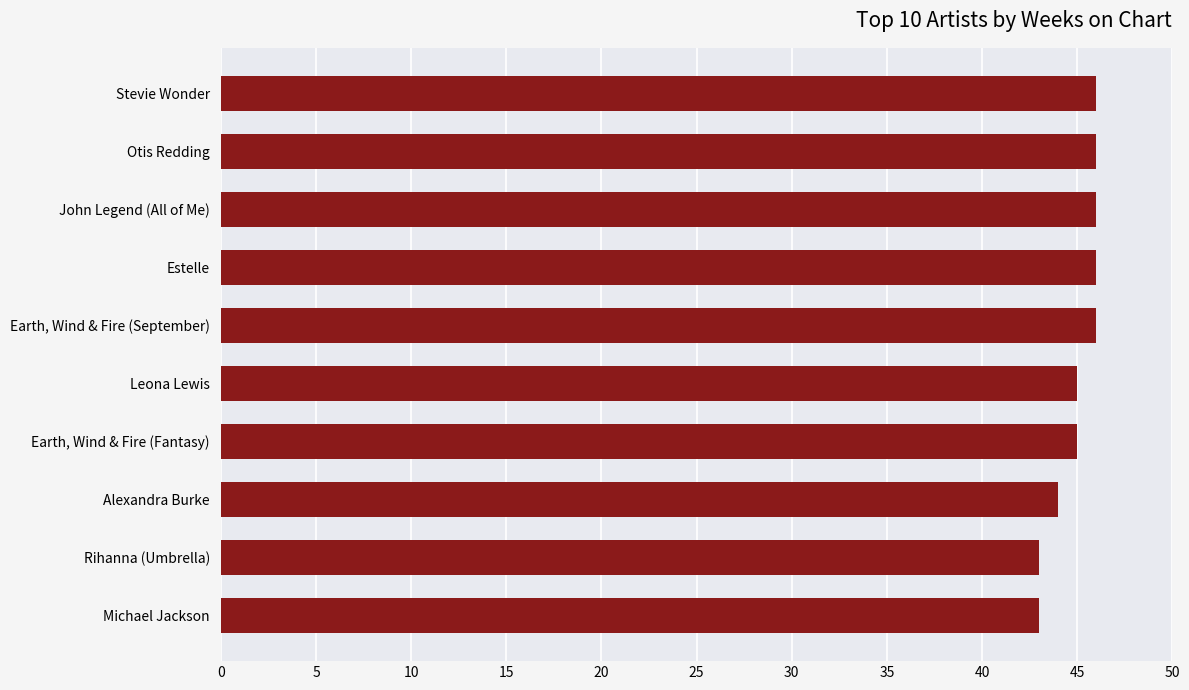

Read the value at Alexandra Burke.

44